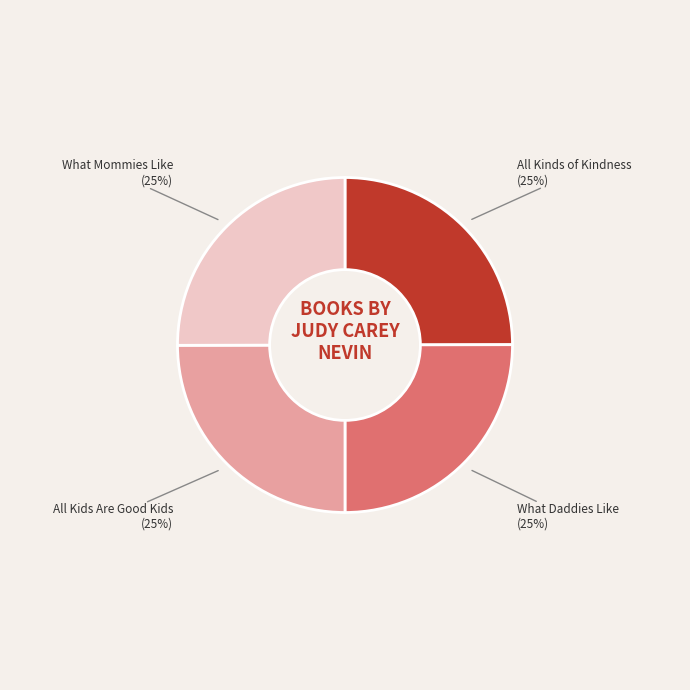

Is there a majority slice in this chart?

No